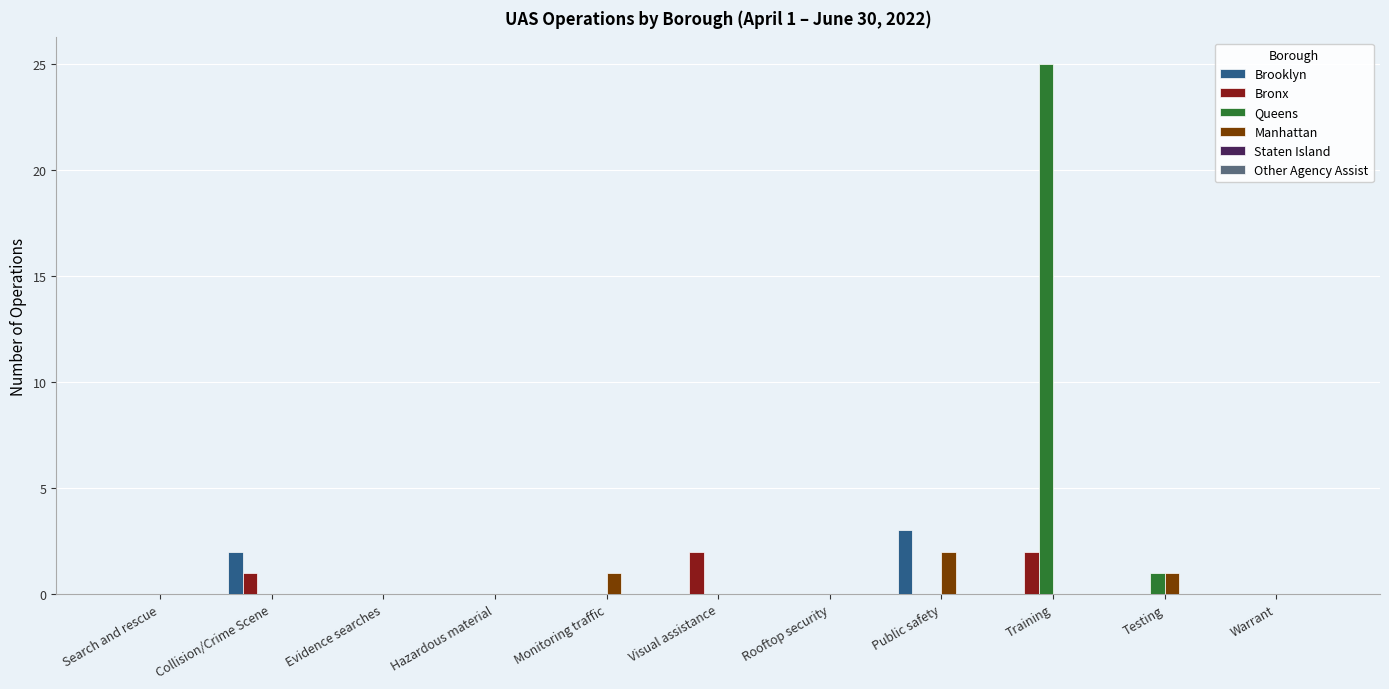

Is it true that Queens equals 9 at Hazardous material?

False